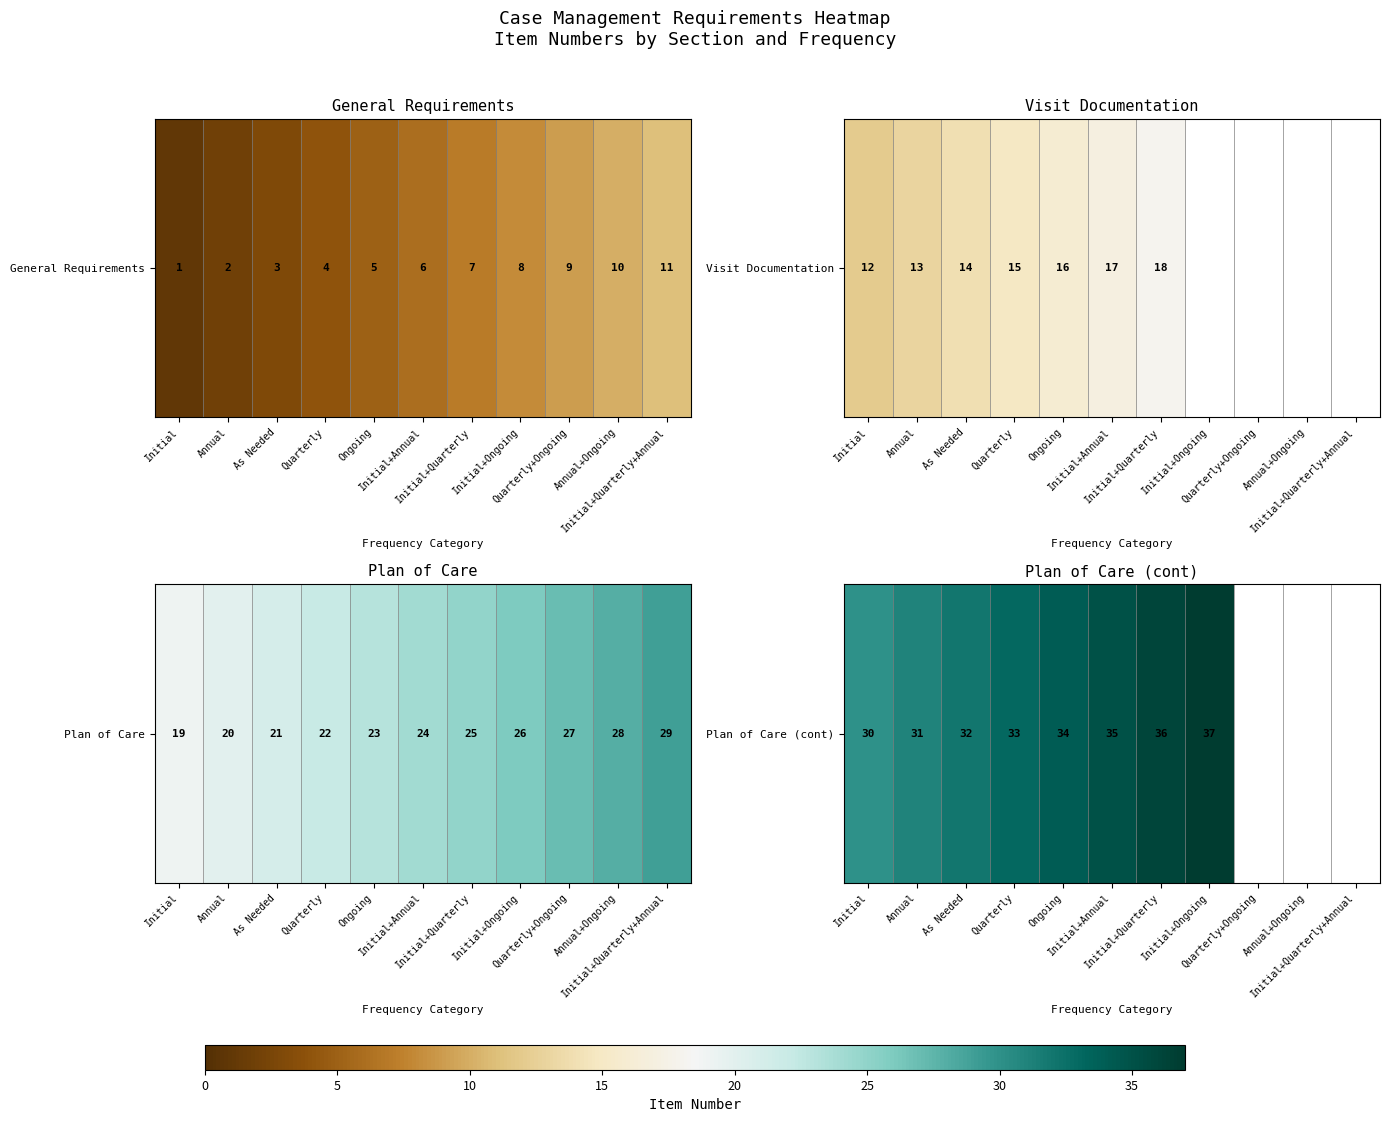

True or false: the data shows 30 at Initial.

True